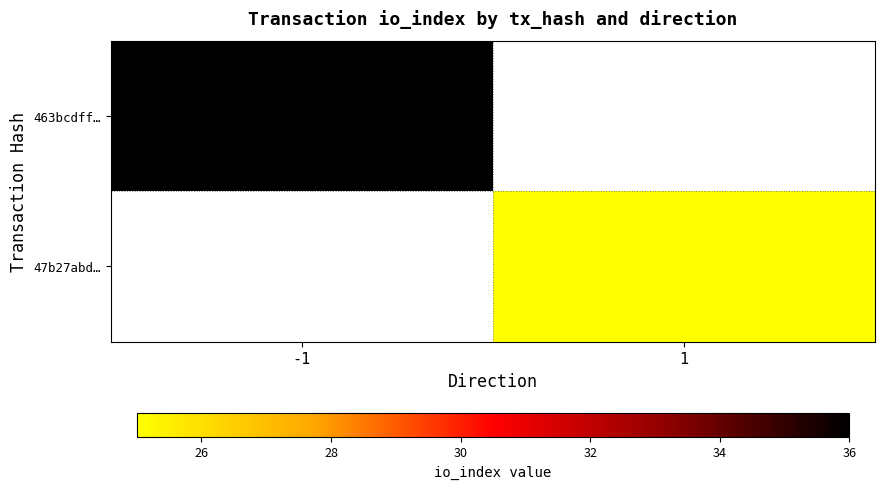

At which category is the sum across all series the highest?

-1